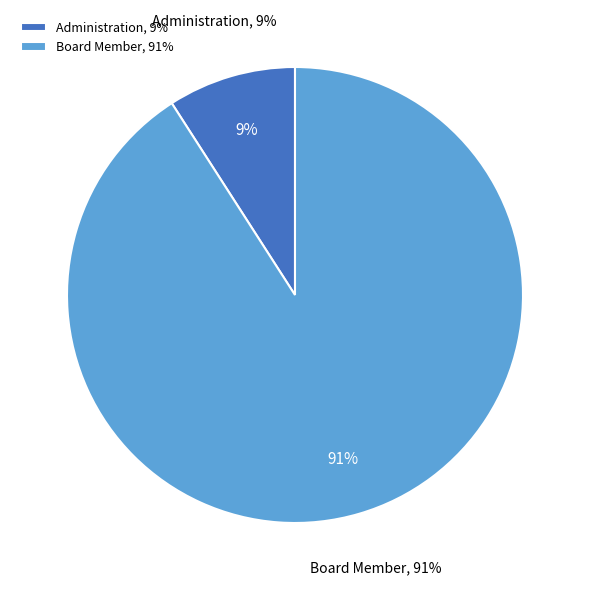

What is the largest slice in the pie chart?

Board Member